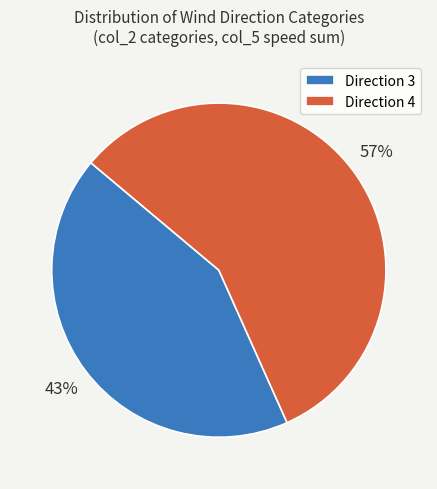

Which slice is the smallest?

Direction 3